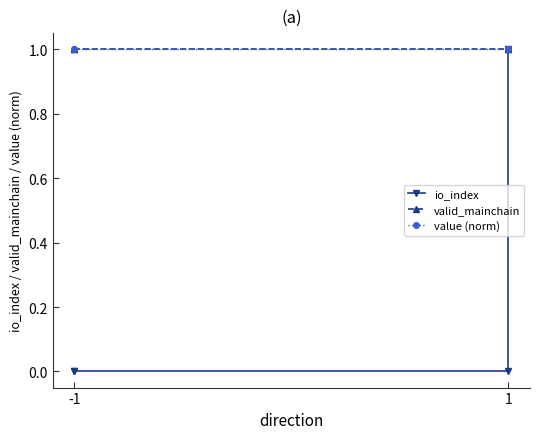

What is the value of the valid_mainchain point at the 2nd from the left?

1